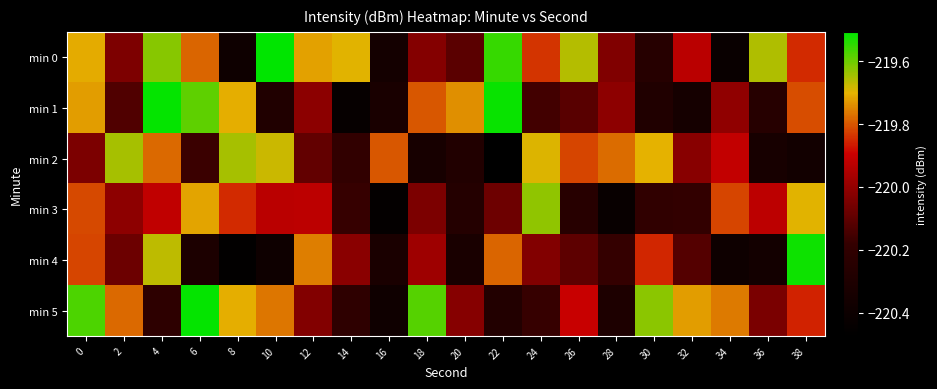

Reading left to right, list all the values displayed in this chart.

min 0: 0=-219.7	2=-220.0	4=-219.6	6=-219.8	8=-220.4	10=-219.5	12=-219.7	14=-219.7	16=-220.4	18=-220.0	20=-220.1	22=-219.6	24=-219.8	26=-219.7	28=-220.0	30=-220.3	32=-219.9	34=-220.4	36=-219.7	38=-219.9
min 1: 0=-219.7	2=-220.1	4=-219.5	6=-219.6	8=-219.7	10=-220.3	12=-220.0	14=-220.4	16=-220.3	18=-219.8	20=-219.7	22=-219.5	24=-220.2	26=-220.1	28=-220.0	30=-220.3	32=-220.4	34=-220.0	36=-220.3	38=-219.8
min 2: 0=-220.0	2=-219.6	4=-219.8	6=-220.2	8=-219.6	10=-219.7	12=-220.1	14=-220.2	16=-219.8	18=-220.3	20=-220.3	22=-220.5	24=-219.7	26=-219.8	28=-219.8	30=-219.7	32=-220.0	34=-219.9	36=-220.3	38=-220.4
min 3: 0=-219.8	2=-220.0	4=-219.9	6=-219.7	8=-219.8	10=-219.9	12=-219.9	14=-220.2	16=-220.5	18=-220.0	20=-220.3	22=-220.1	24=-219.6	26=-220.2	28=-220.4	30=-220.2	32=-220.2	34=-219.8	36=-219.9	38=-219.7
min 4: 0=-219.8	2=-220.1	4=-219.7	6=-220.3	8=-220.5	10=-220.4	12=-219.8	14=-220.0	16=-220.3	18=-220.0	20=-220.3	22=-219.8	24=-220.0	26=-220.1	28=-220.2	30=-219.9	32=-220.1	34=-220.4	36=-220.4	38=-219.5
min 5: 0=-219.6	2=-219.8	4=-220.2	6=-219.5	8=-219.7	10=-219.8	12=-220.0	14=-220.2	16=-220.4	18=-219.6	20=-220.0	22=-220.3	24=-220.2	26=-219.9	28=-220.3	30=-219.6	32=-219.7	34=-219.8	36=-220.0	38=-219.9